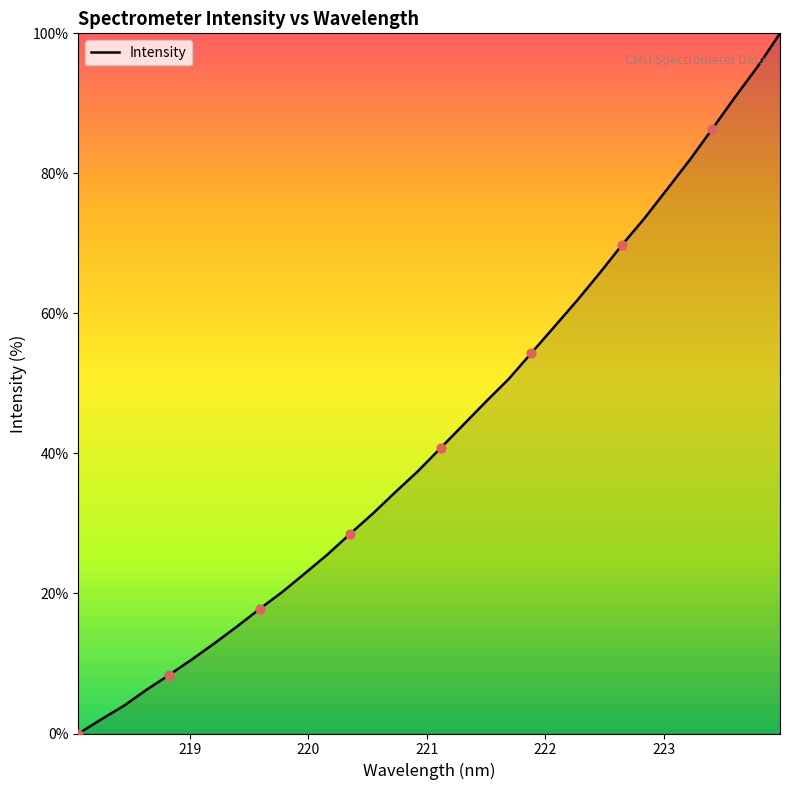

What is the maximum value shown in the chart?

100.0